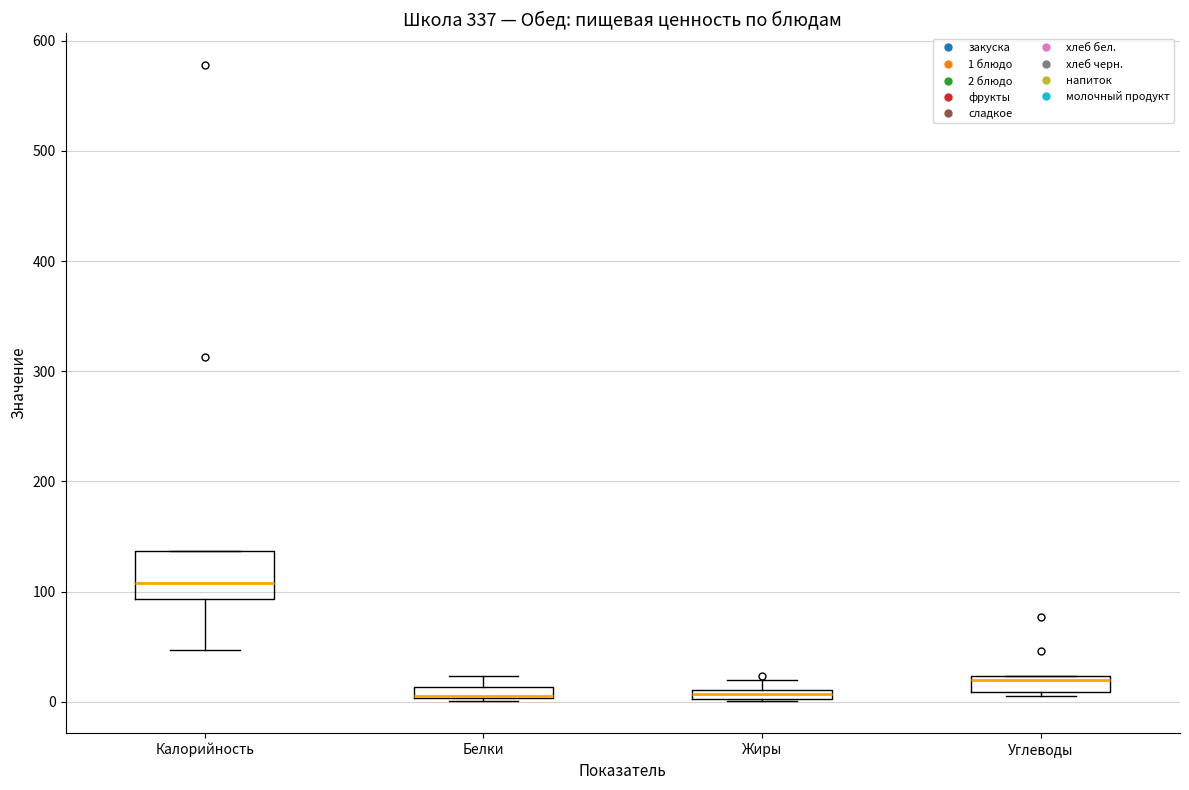

Where is the upper edge of the box for Калорийность on the y-axis? The values are not printed on the chart, so give them approximately, as read against the axis.

140